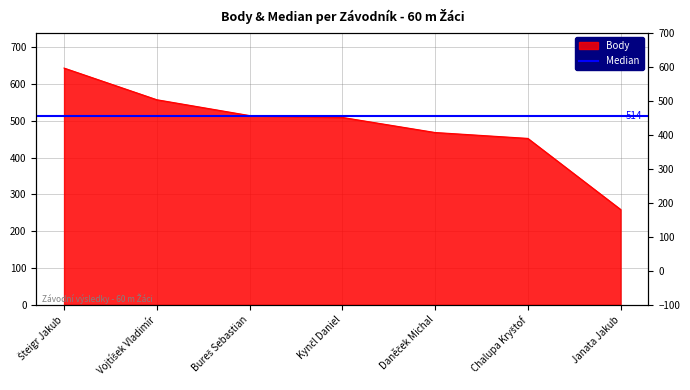

What is the difference between the values at Šteigr Jakub and Vojtíšek Vladimír?

86